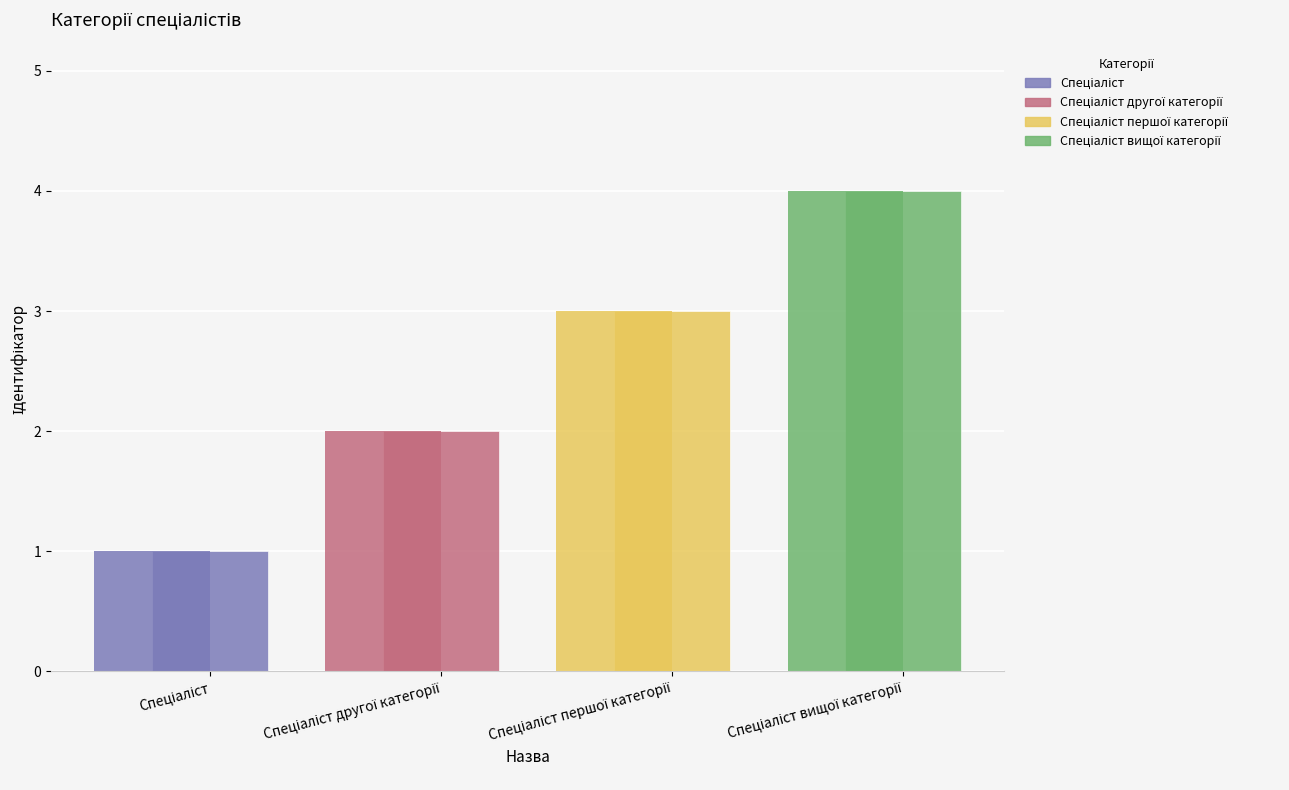

How many categories are shown in the chart?

4